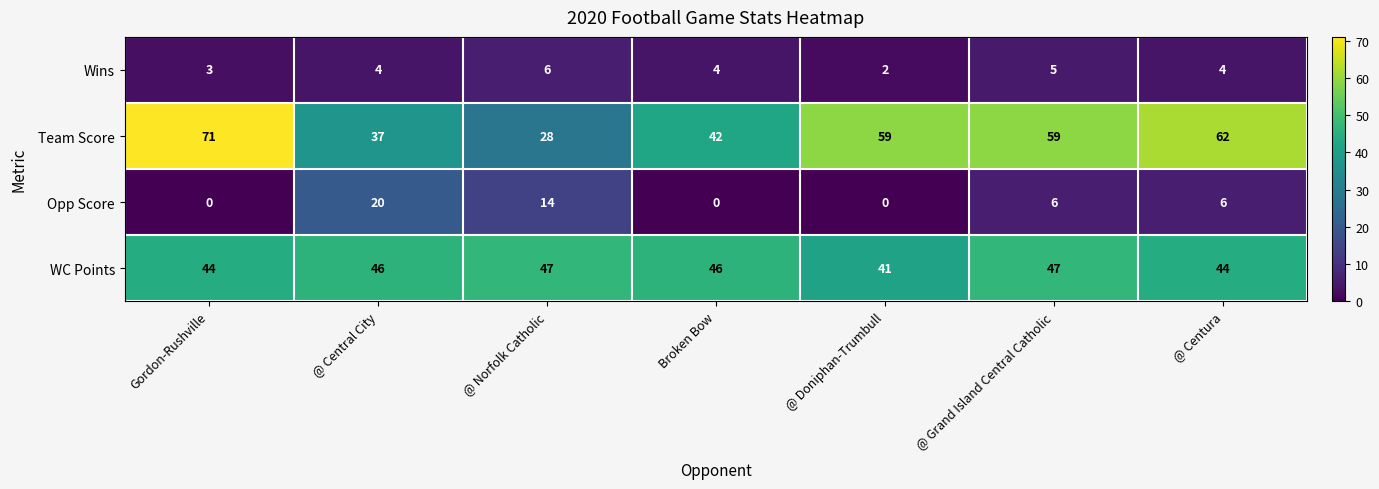

Reading right to left, what are all the values shown in this chart?

Wins: 4	5	2	4	6	4	3
Team Score: 62	59	59	42	28	37	71
Opp Score: 6	6	0	0	14	20	0
WC Points: 44	47	41	46	47	46	44